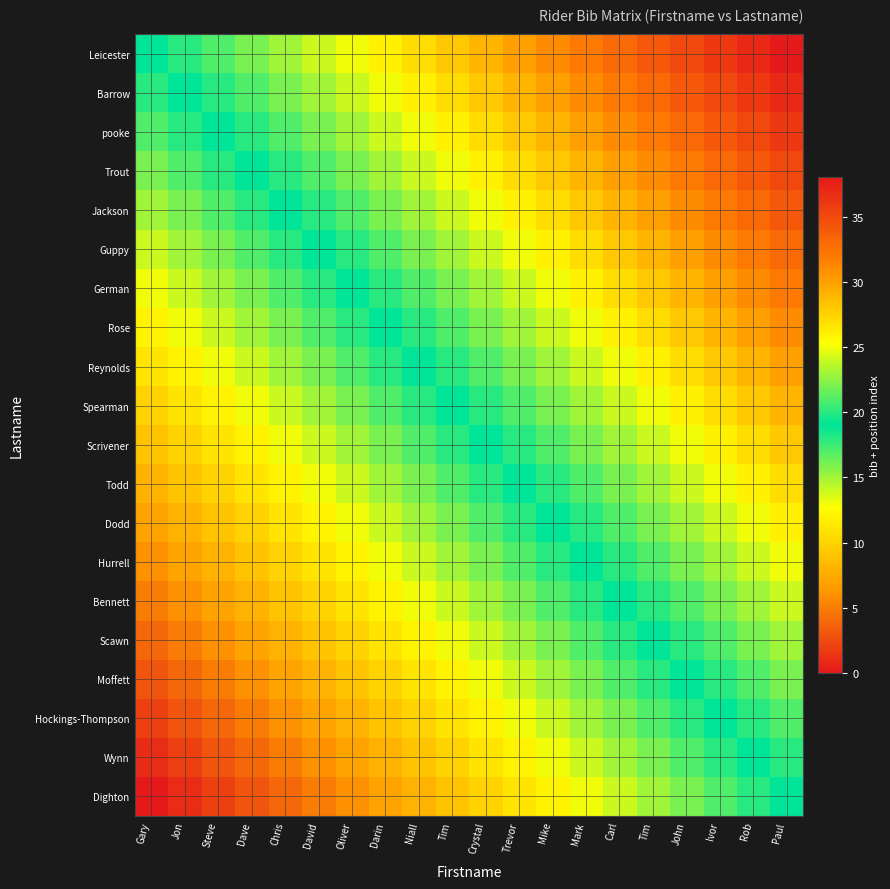

How many distinct data groups are displayed?

20